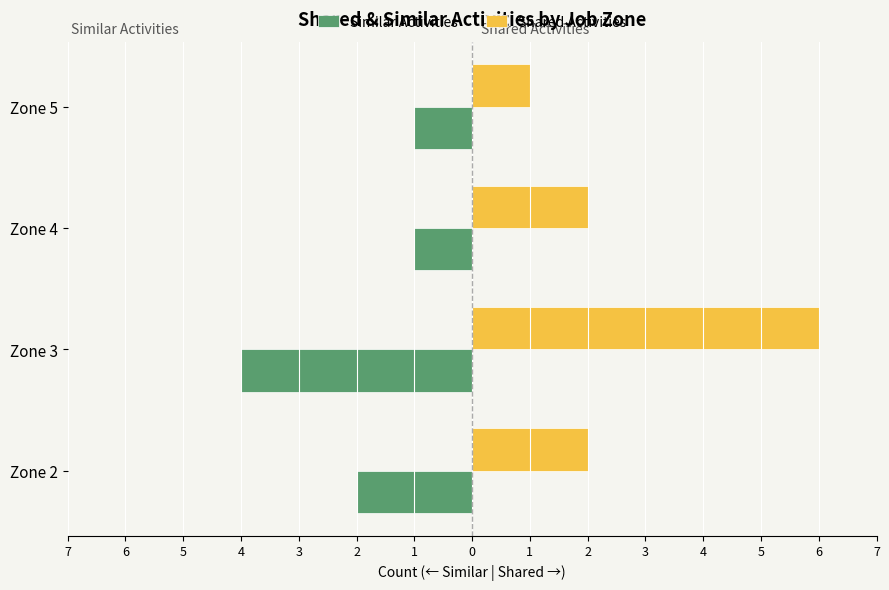

What is the maximum value shown in the chart?

6